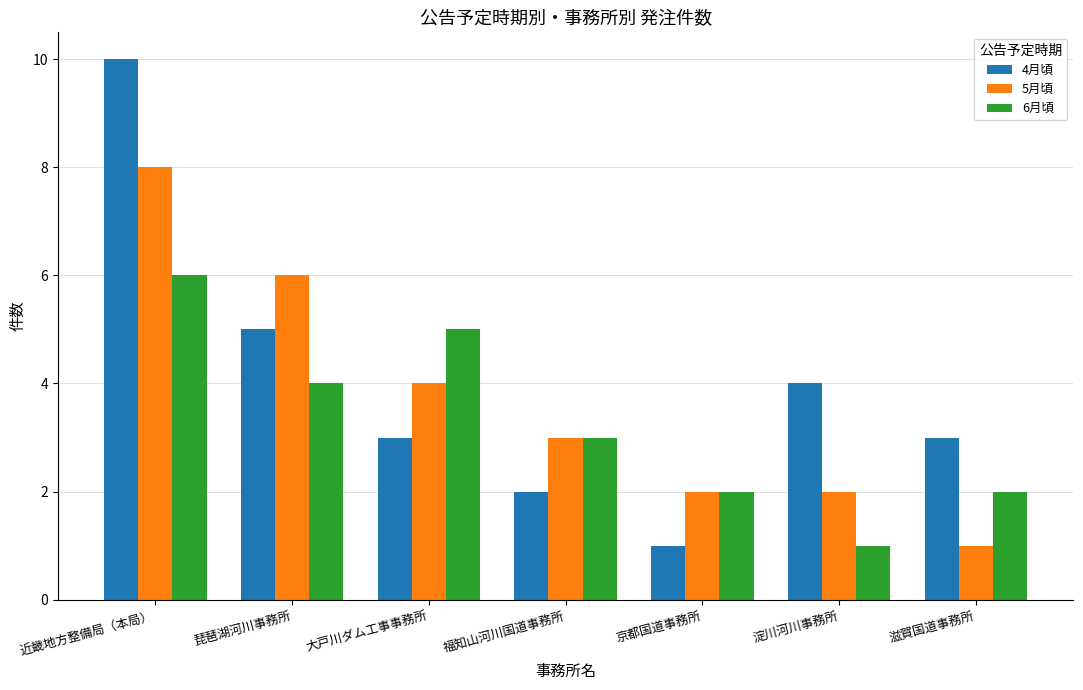

Which series has the widest spread of values?

4月頃